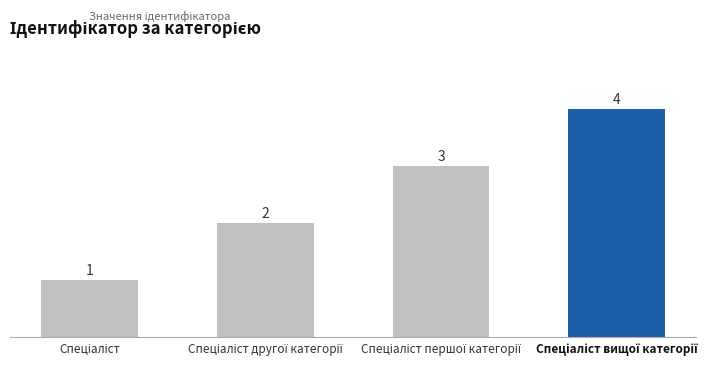

How many values are between 2 and 4?

3